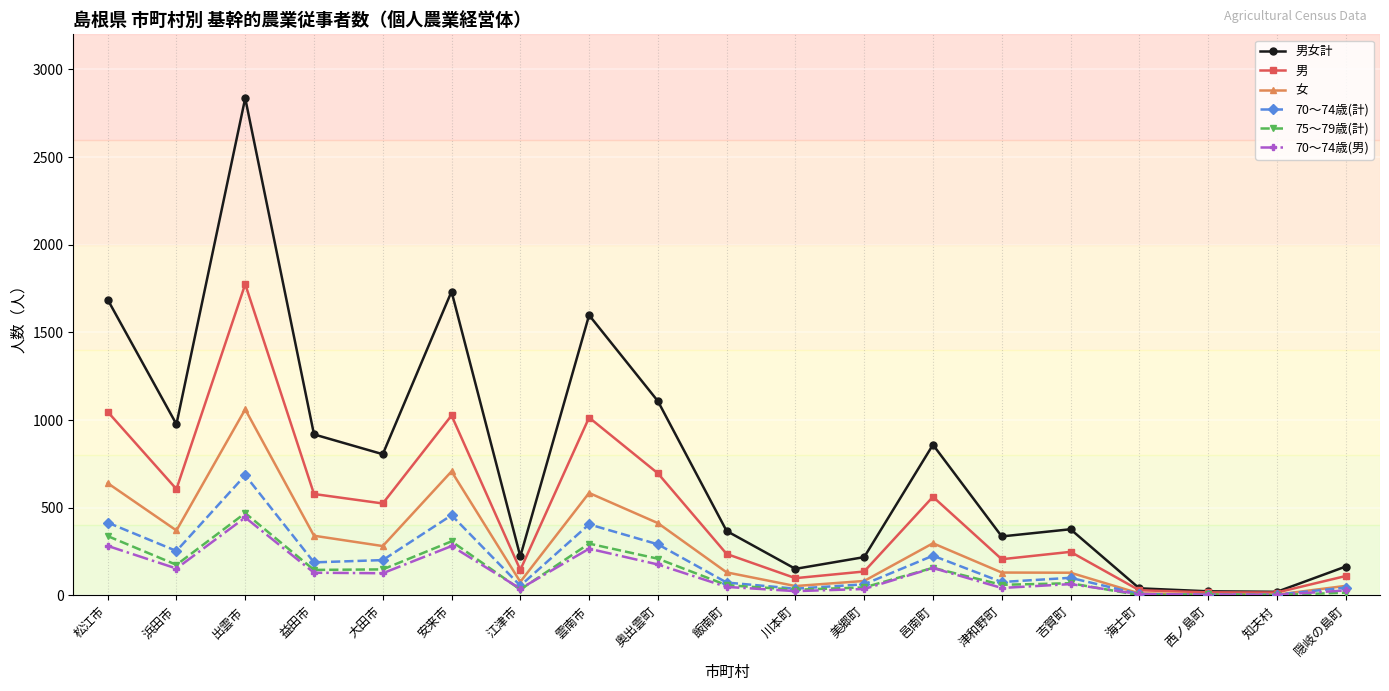

What is the label of the 7th point from the right?

邑南町